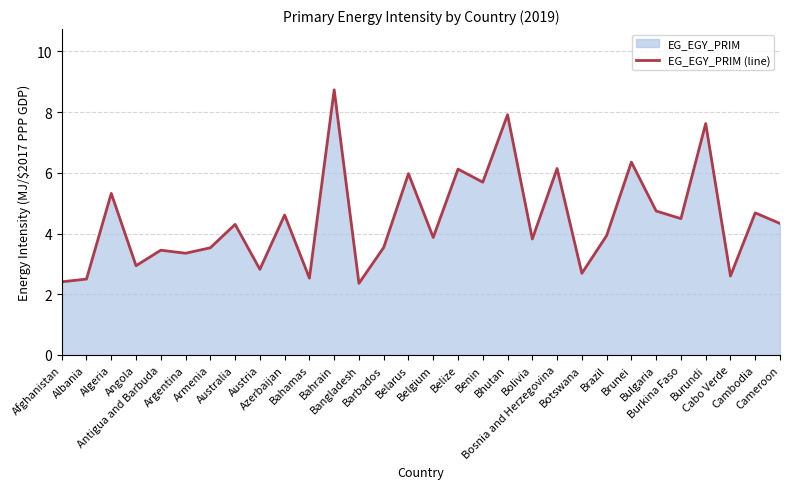

What is the ratio of the value at Belize to the value at Bolivia?

1.6